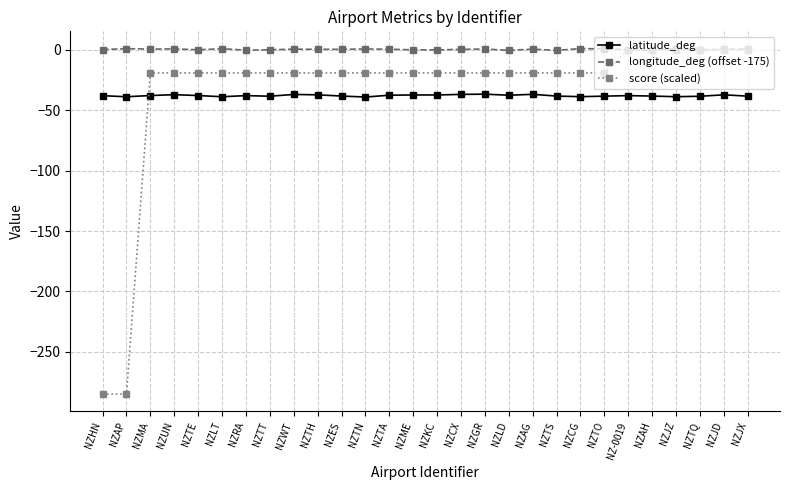

What is the minimum value shown in the chart?

-285.0